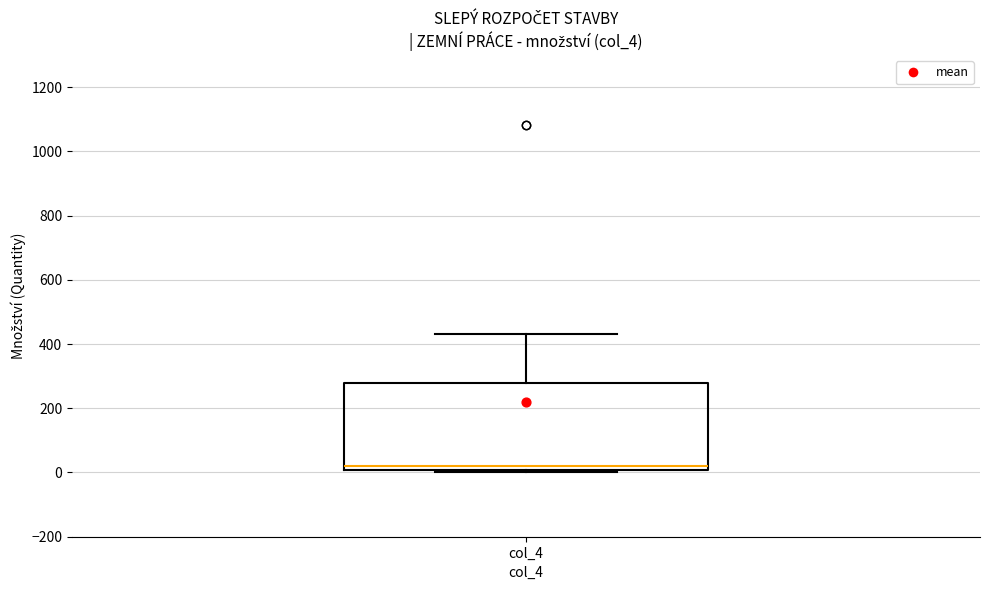

Read this box plot against the y-axis: the position of the median line, the range covered by the box, and the ends of both whiskers. The values are not printed on the chart, so give them approximately, as read against the axis.

median 20, box 0 to 280, whiskers 0 to 440